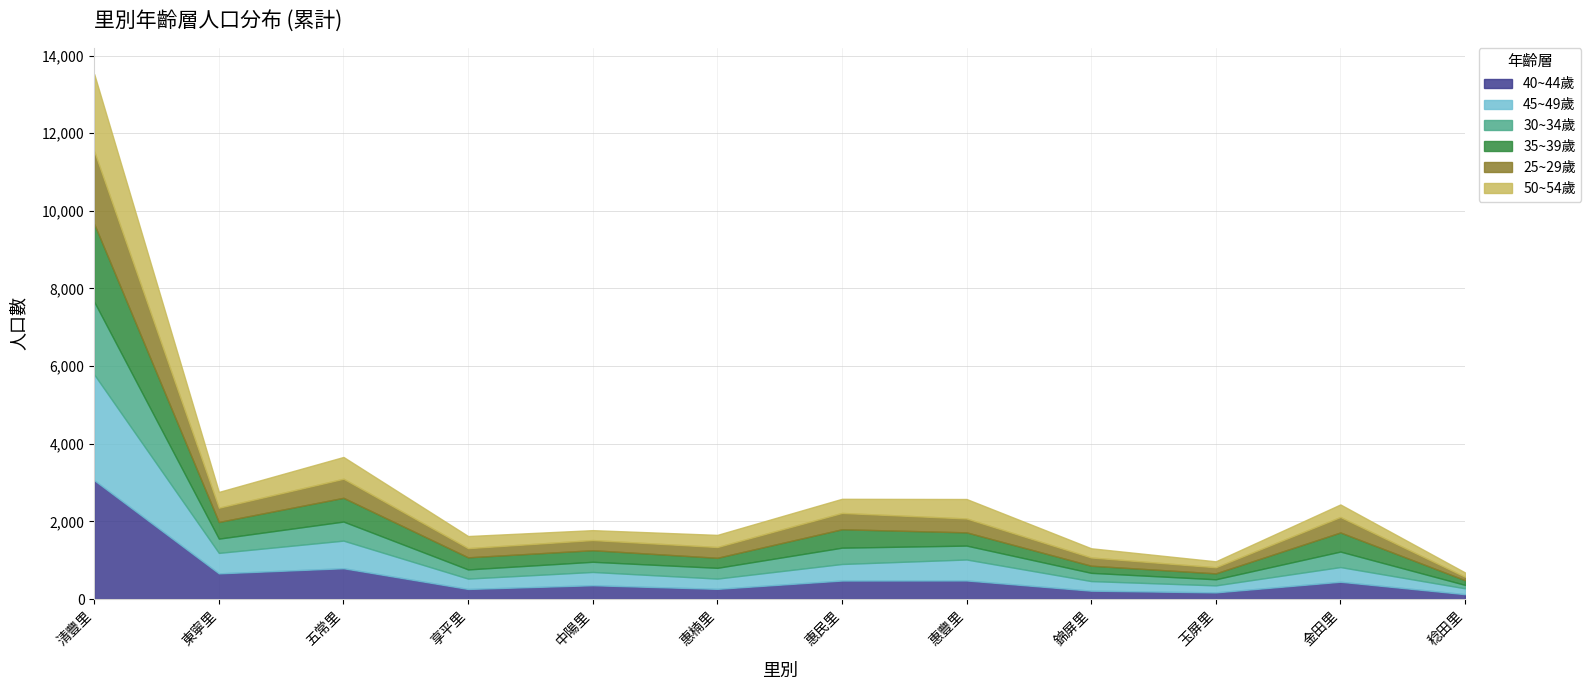

Between 東寧里 and 惠楠里, which series saw the biggest shift?

40~44歲